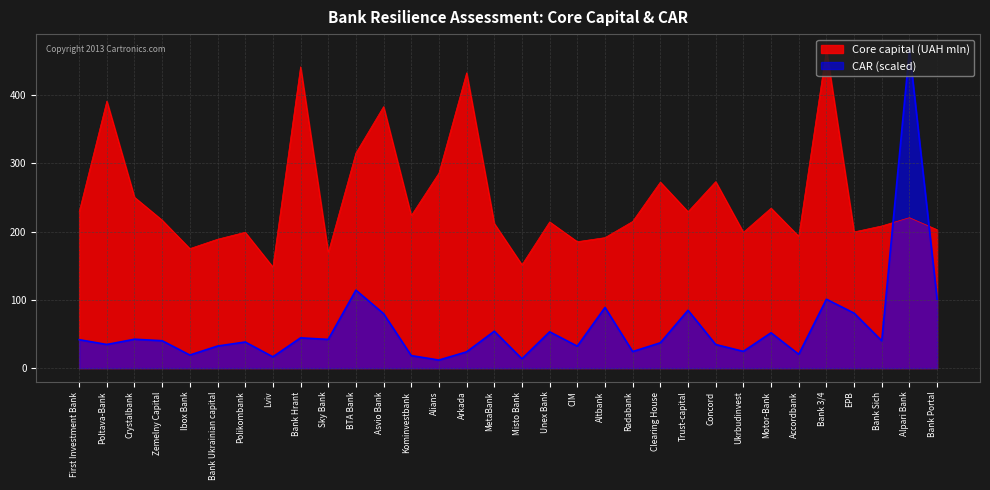

True or false: CAR has more than 1 points higher than both neighbors.

True